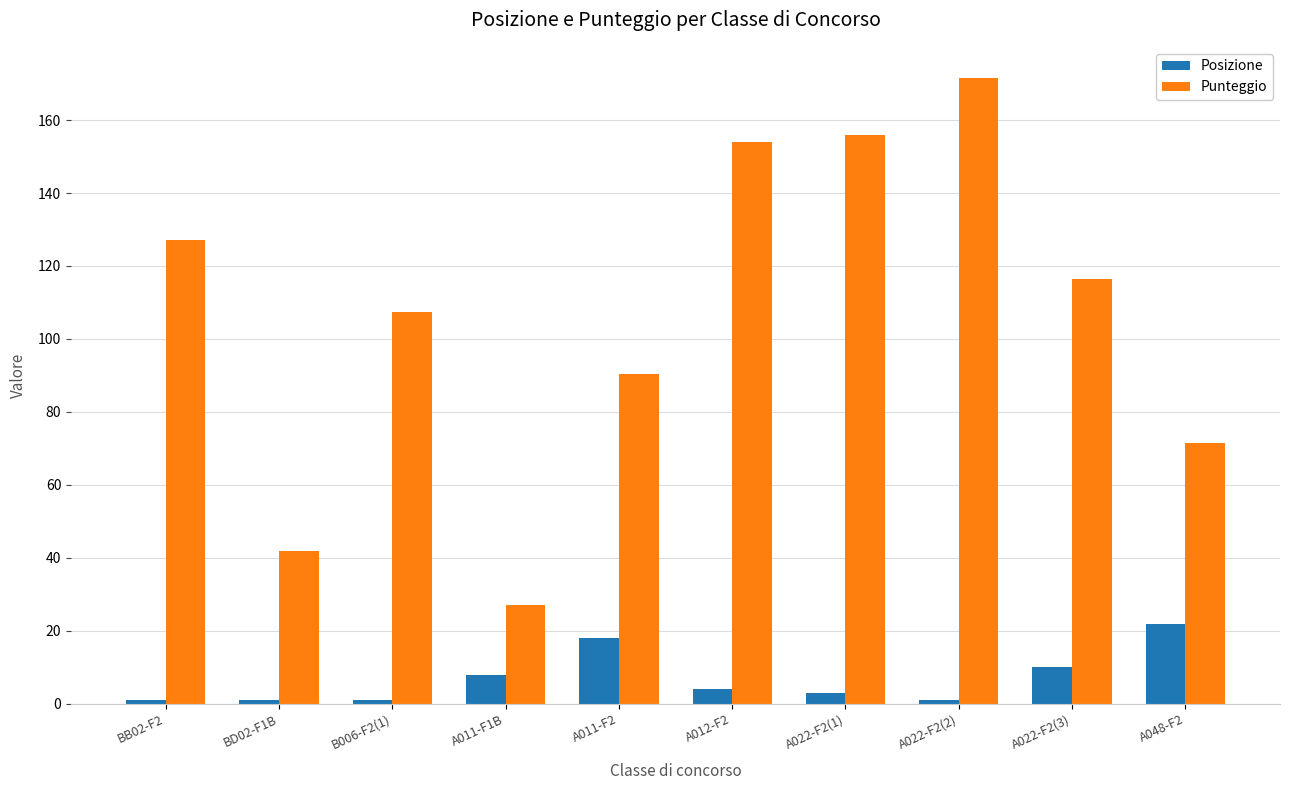

What is the label of the 2nd bar from the left?

BD02-F1B